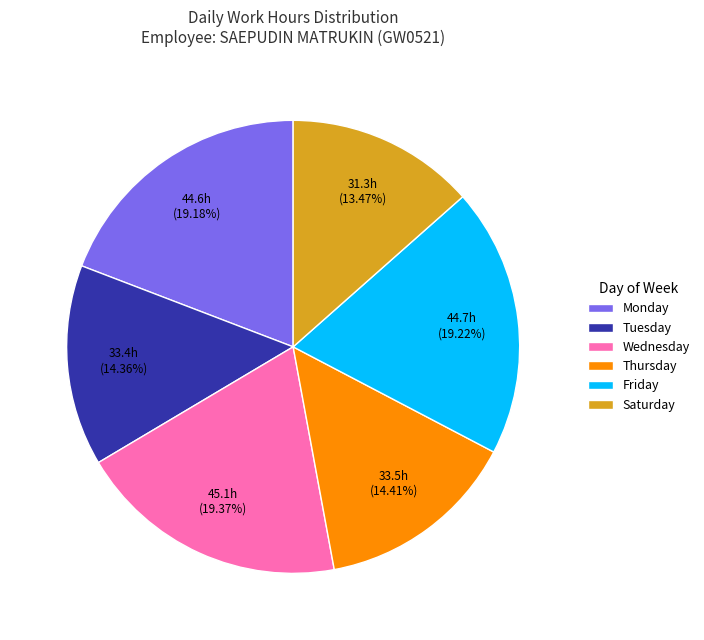

Combined, do Friday and Wednesday account for over 50%?

No